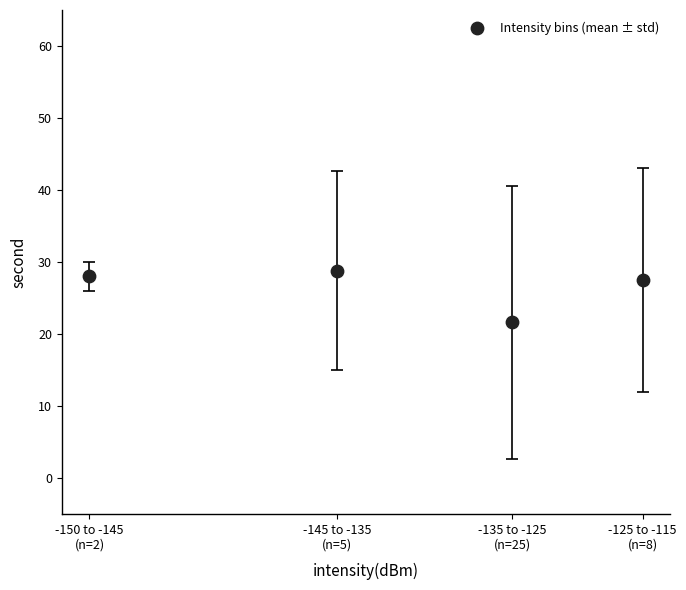

What is the range of X values (max minus min)?

25.2